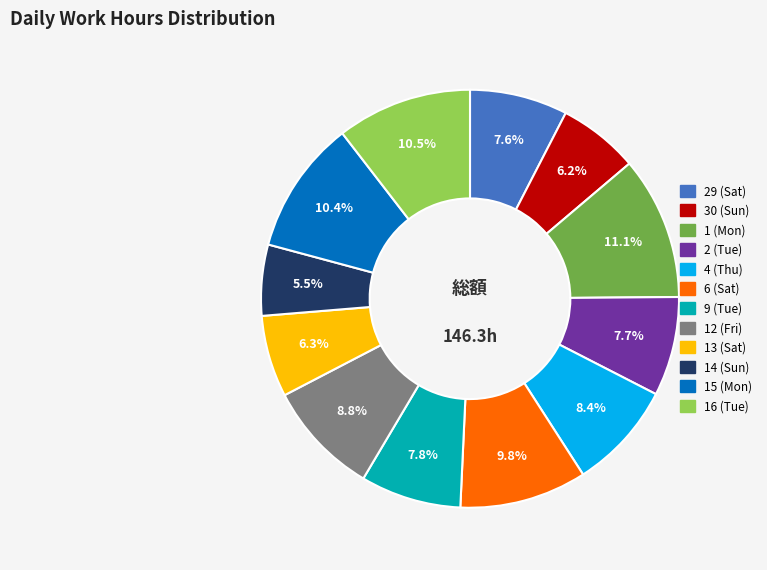

How much of the chart is everything except 1 (Mon)?

88.9%